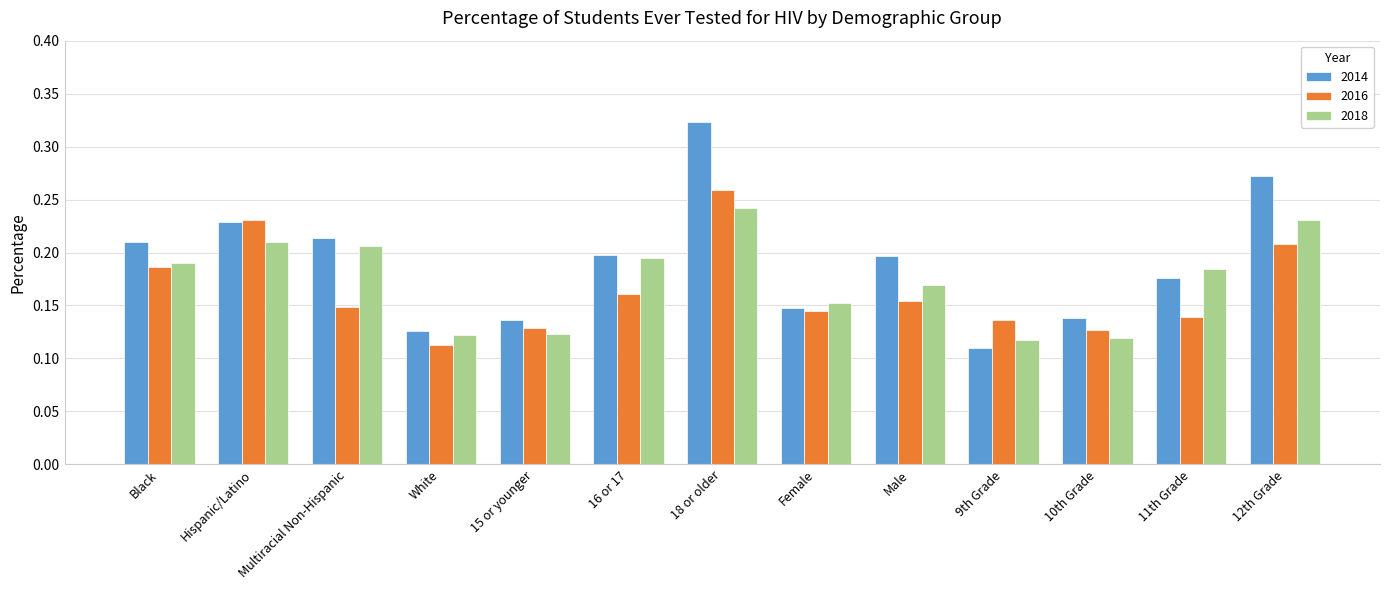

Rank the series by their maximum value, from lowest to highest.

2018, 2016, 2014